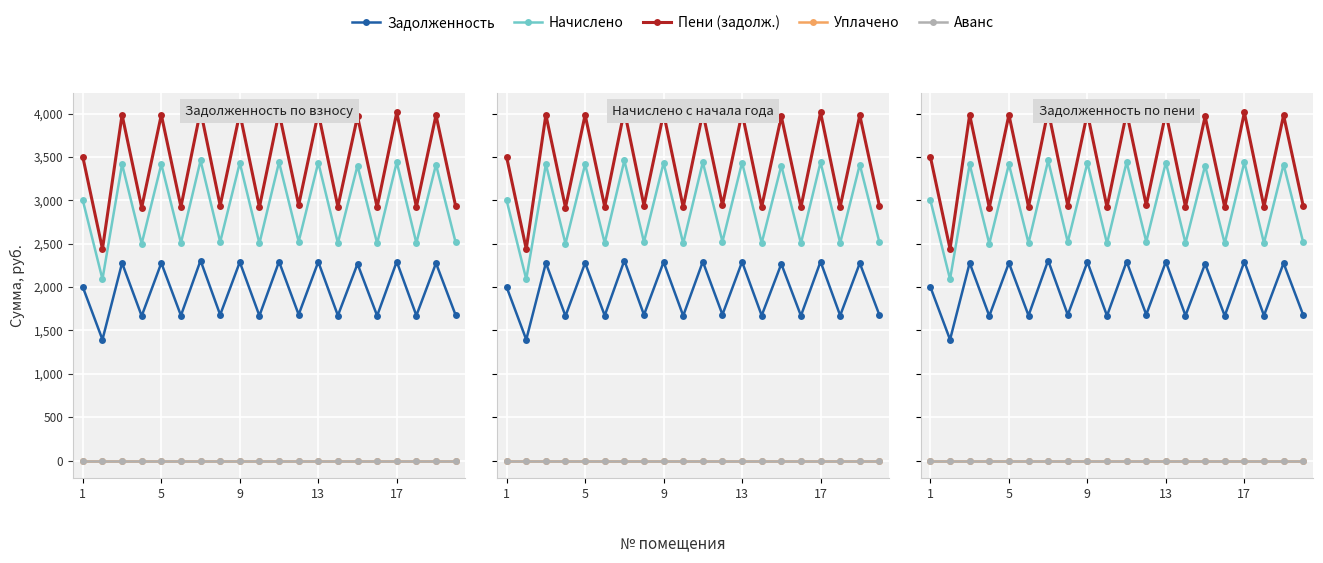

What is the total value across all series at 1?

8497.5